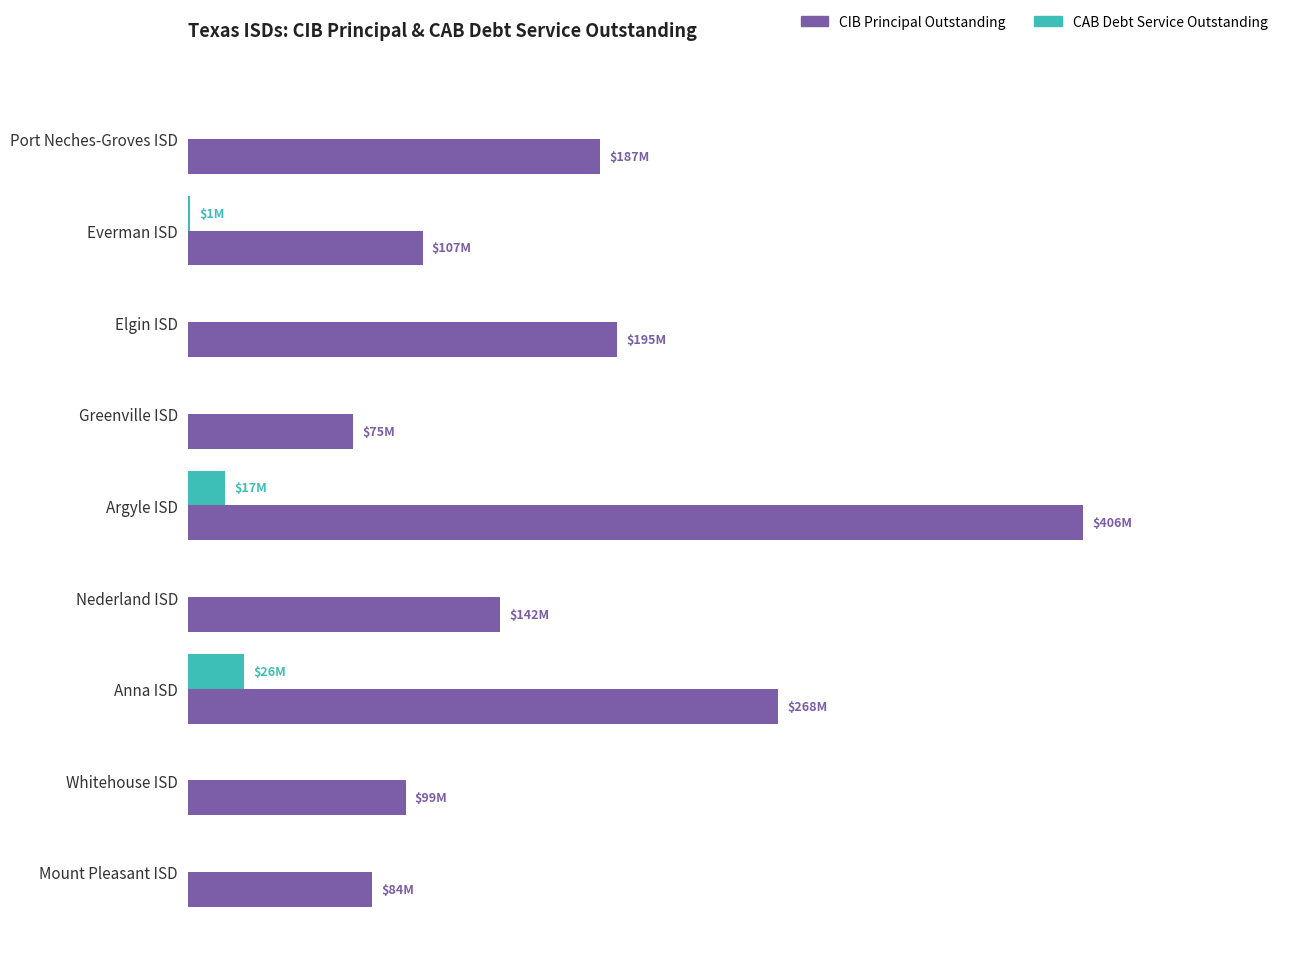

What are all the series names shown in the legend?

CIB Principal Outstanding, CAB Debt Service Outstanding